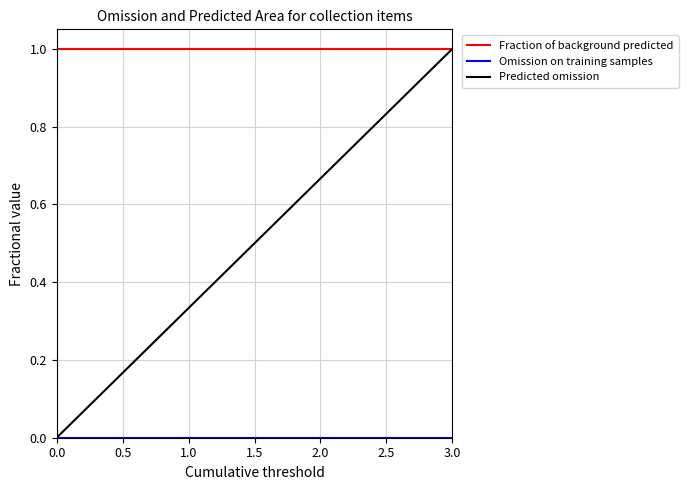

What is the total value across all series at 3.0?

2.0